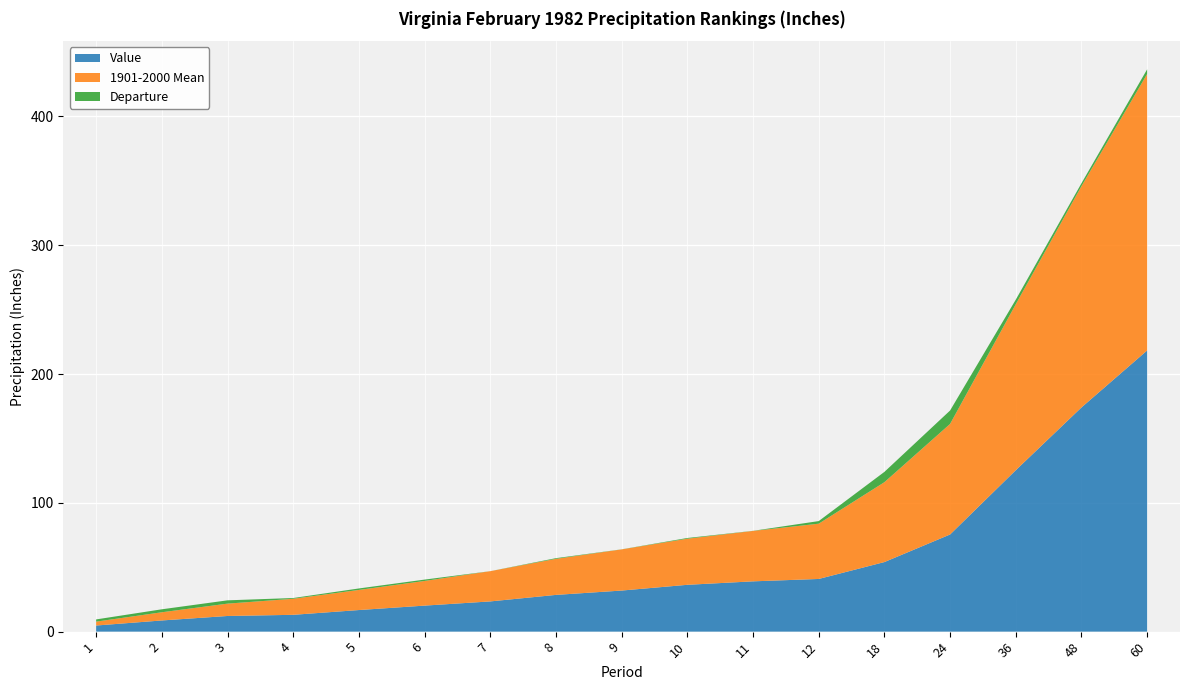

Reading left to right, extract all data points from this chart.

Value: 4.7	8.7	12.2	13.1	16.8	20.2	23.5	28.5	31.9	36.4	39.0	40.9	54.0	75.4	125.3	174.1	218.3
1901-2000 Mean: 3.0	6.4	9.6	12.5	15.6	19.1	23.5	28.0	31.9	35.8	39.1	42.9	62.0	85.8	128.9	171.8	214.7
Departure: 1.7	2.3	2.6	0.6	1.1	1.1	-0.0	0.5	-0.1	0.6	-0.1	-2.0	-8.0	-10.4	-3.5	2.2	3.6